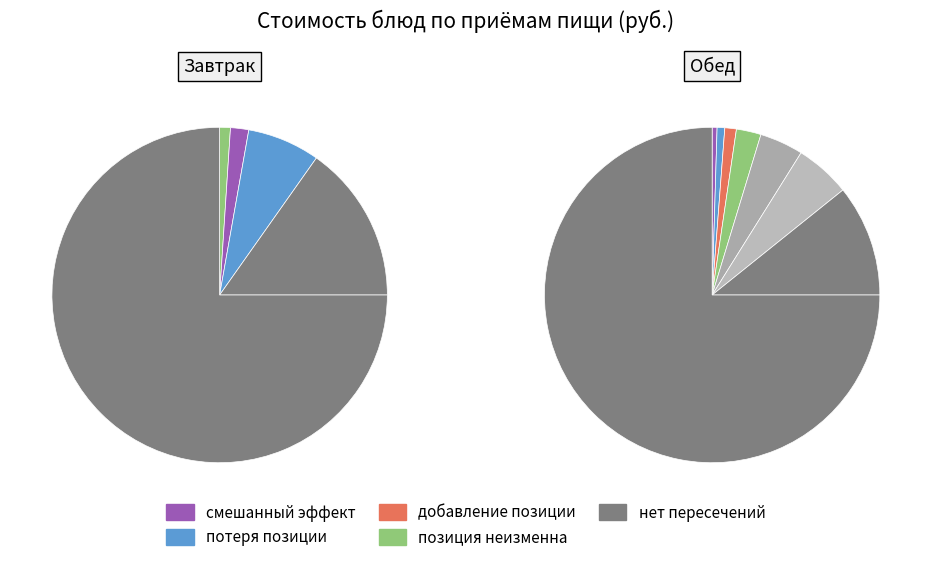

How many slices are in this pie chart?

11